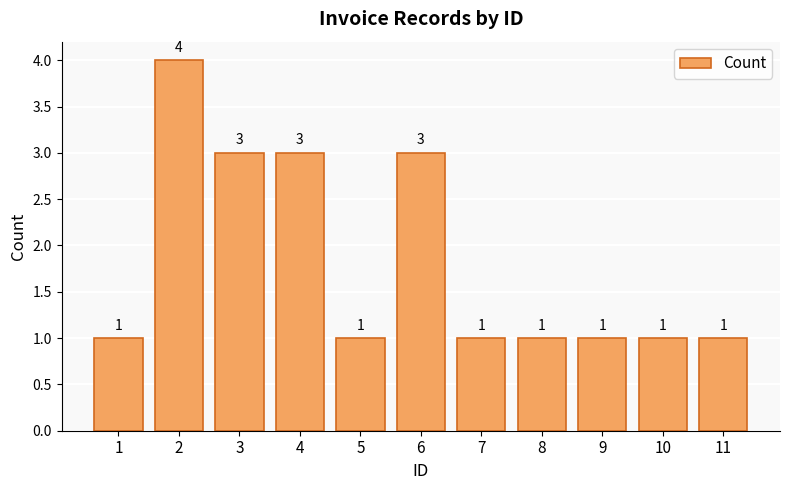

Reading left to right, list all the values displayed in this chart.

1=1	2=4	3=3	4=3	5=1	6=3	7=1	8=1	9=1	10=1	11=1